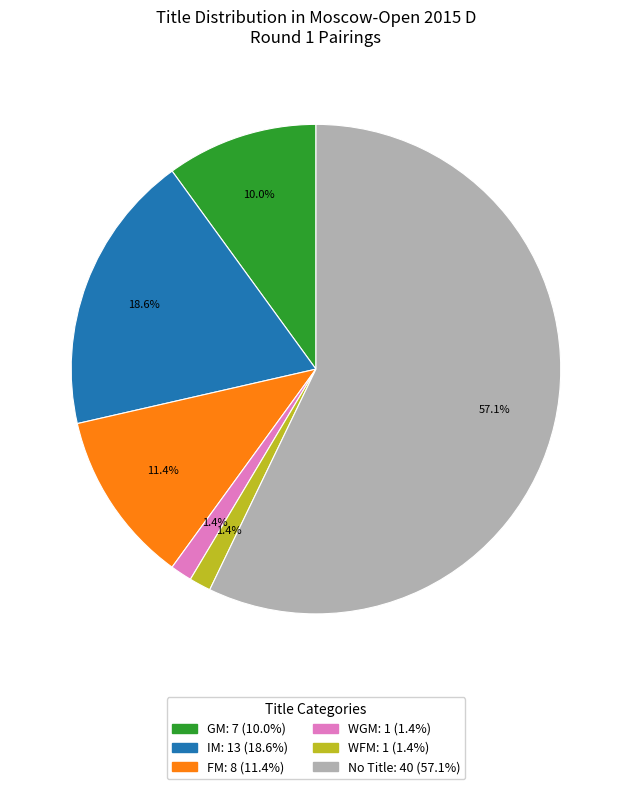

Is there a majority slice in this chart?

Yes